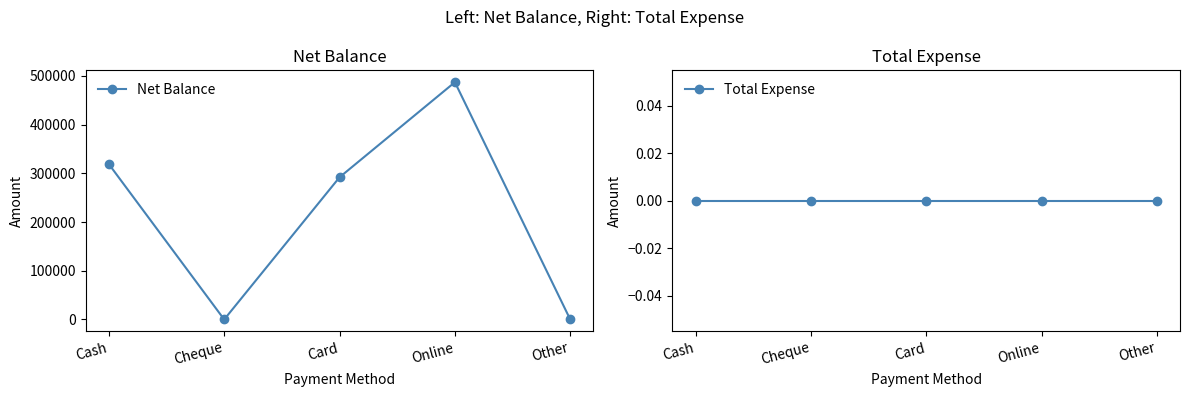

The value of Total Expense at Cheque is 0. True or false?

True